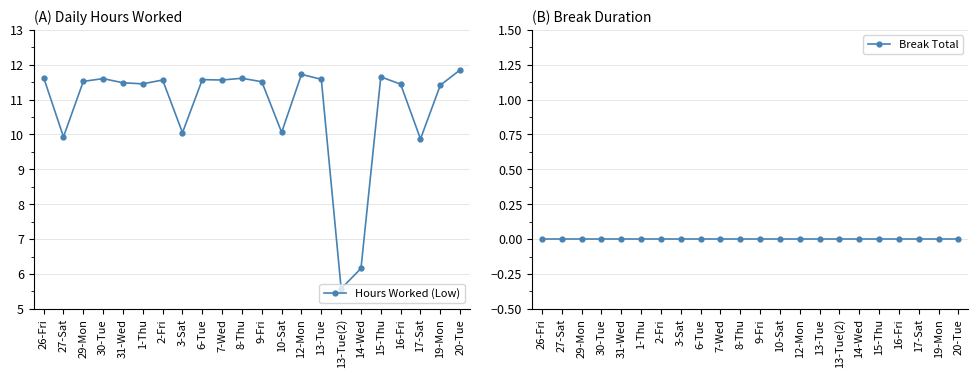

True or false: Hours Worked (Low) has a value of 11.4 at 1-Thu.

True